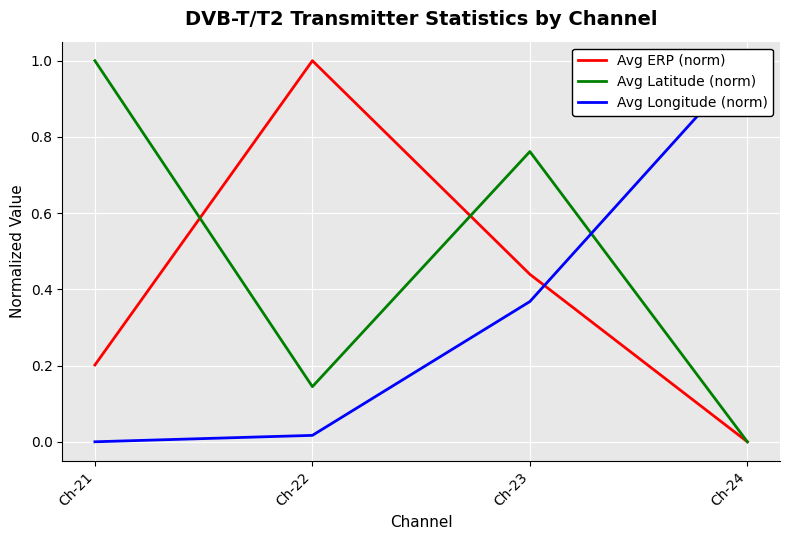

What is the sum of the Avg Longitude (norm) values at Ch-21 and Ch-23?

0.4